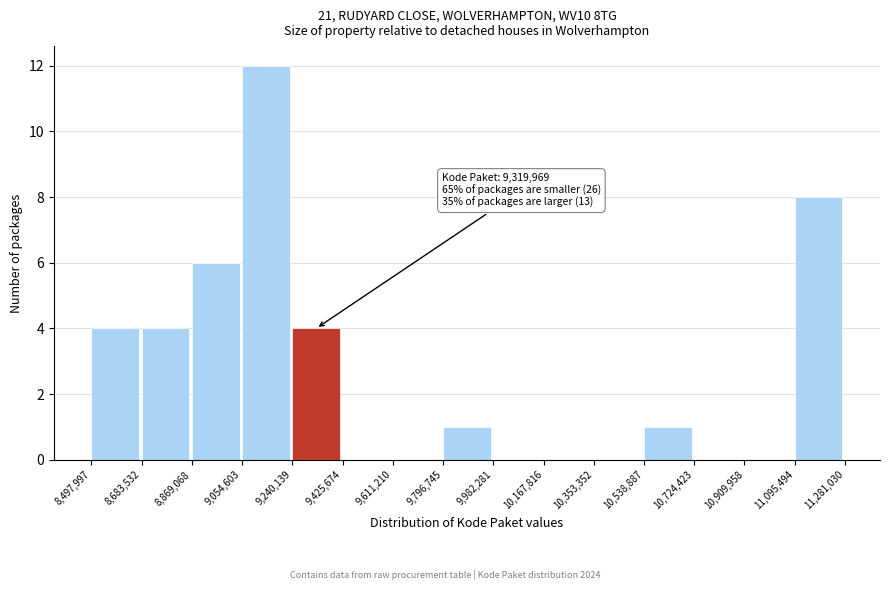

Which range on the x-axis has the tallest bar?

9,054,603 to 9,240,139